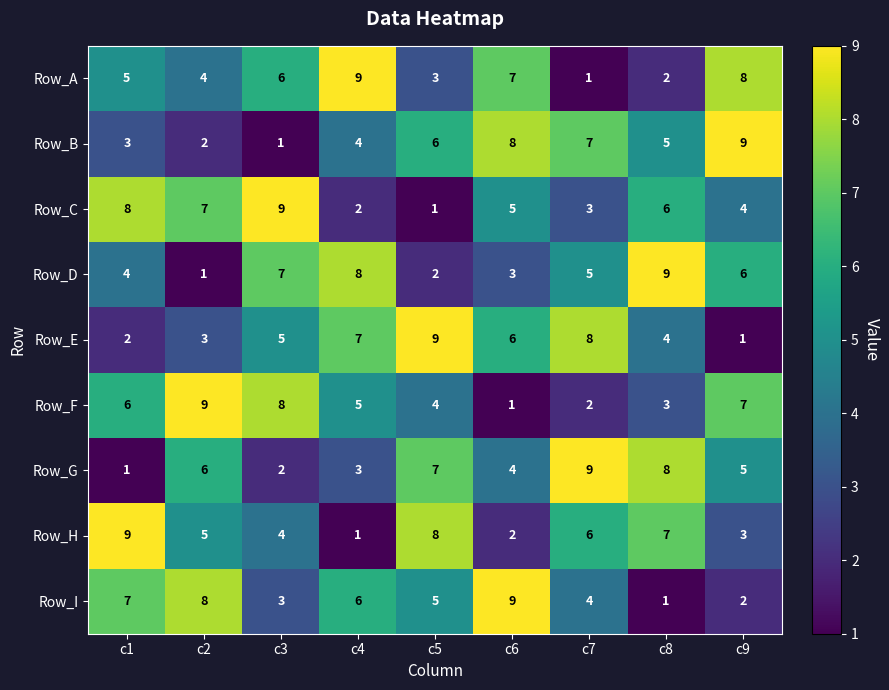

Count the Row_F values in the range 3 to 7.

5